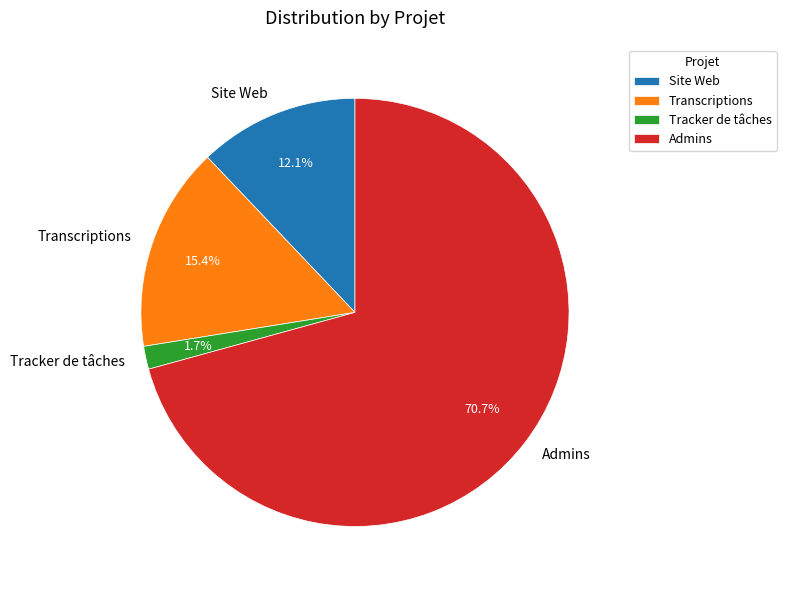

To the nearest percent, what portion does Tracker de tâches represent?

2%